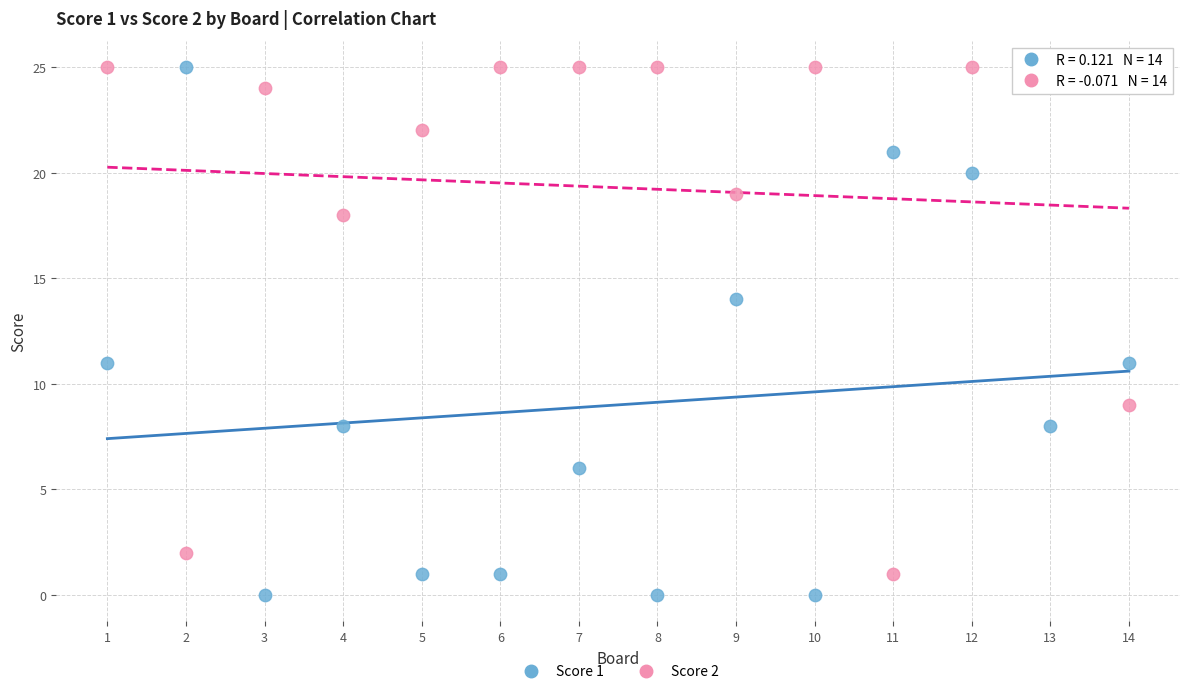

Across all data points, what is the range of X values (max minus min)?

13